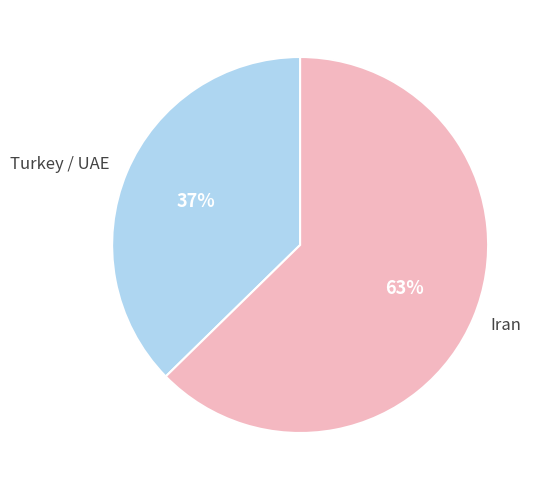

To the nearest percent, what percentage of the pie is Turkey / UAE?

37%